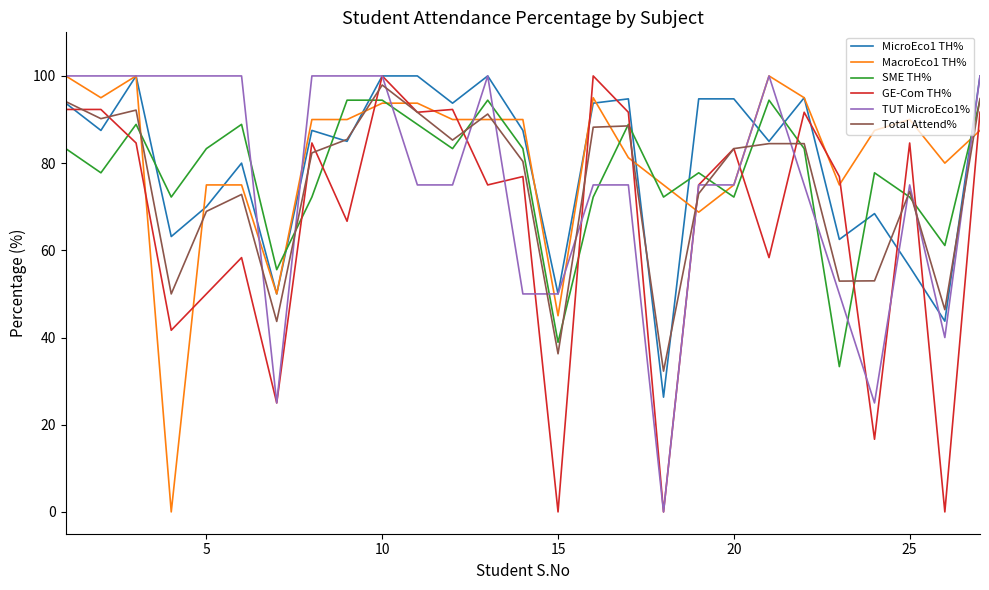

True or false: TUT MicroEco1% and Total Attend% cross at least once.

True